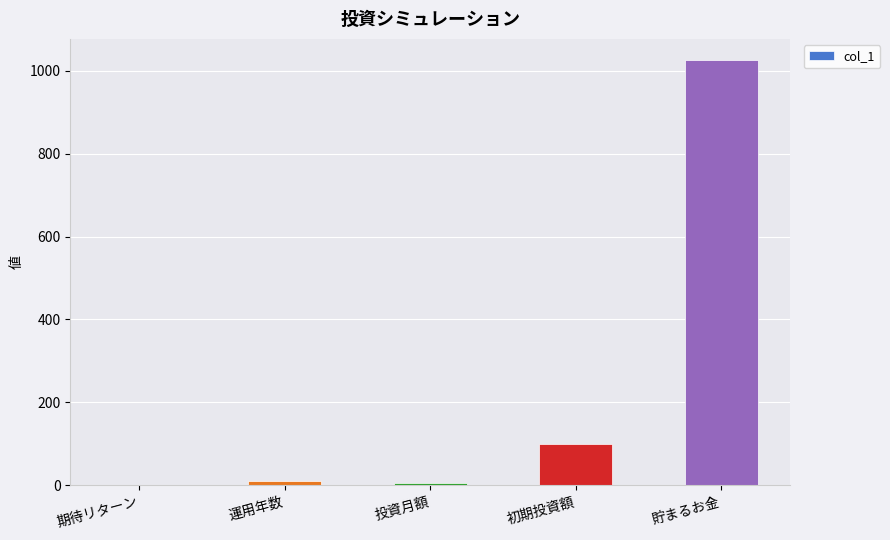

What is the sum of the values at 貯まるお金 and 投資月額?

1030.7